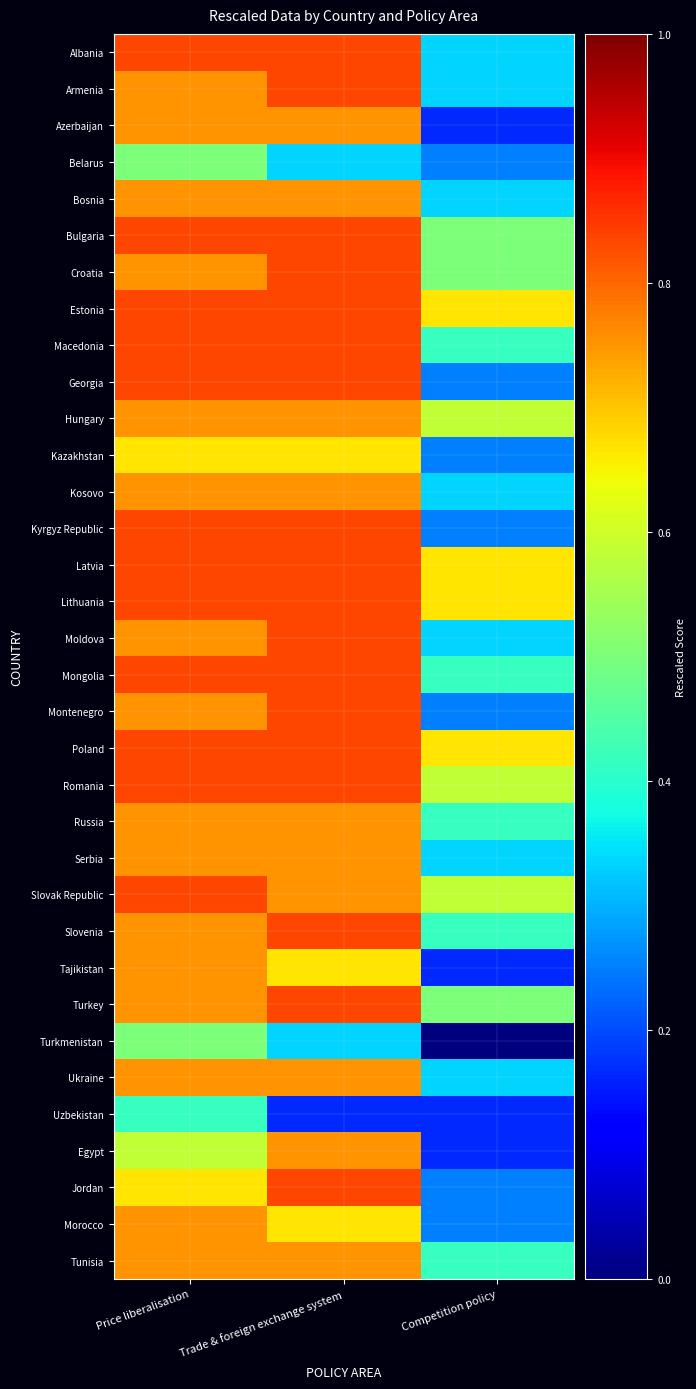

Between Price liberalisation and Competition policy, which is larger?

Price liberalisation